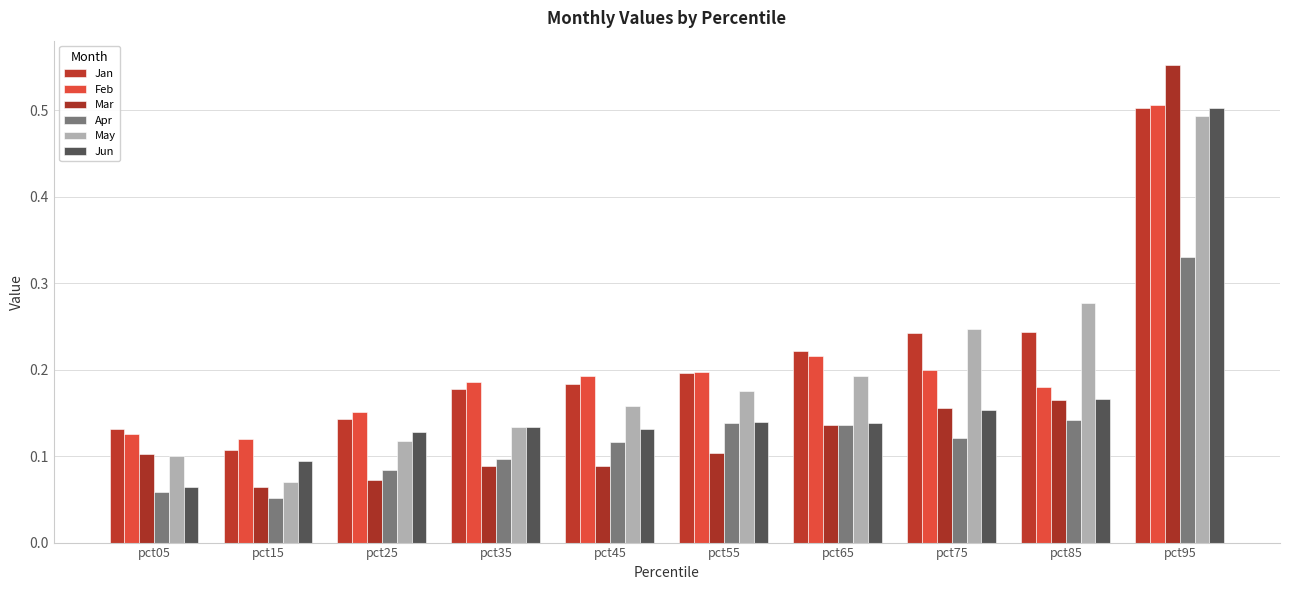

Which series has the widest spread of values?

Mar